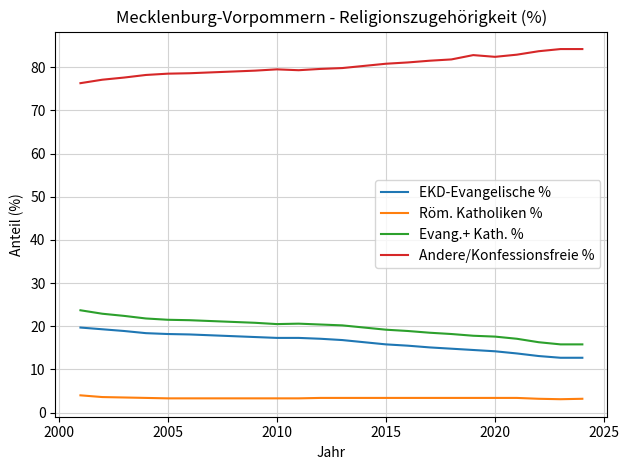

What are all the series names shown in the legend?

EKD-Evangelische %, Röm. Katholiken %, Evang.+ Kath. %, Andere/Konfessionsfreie %